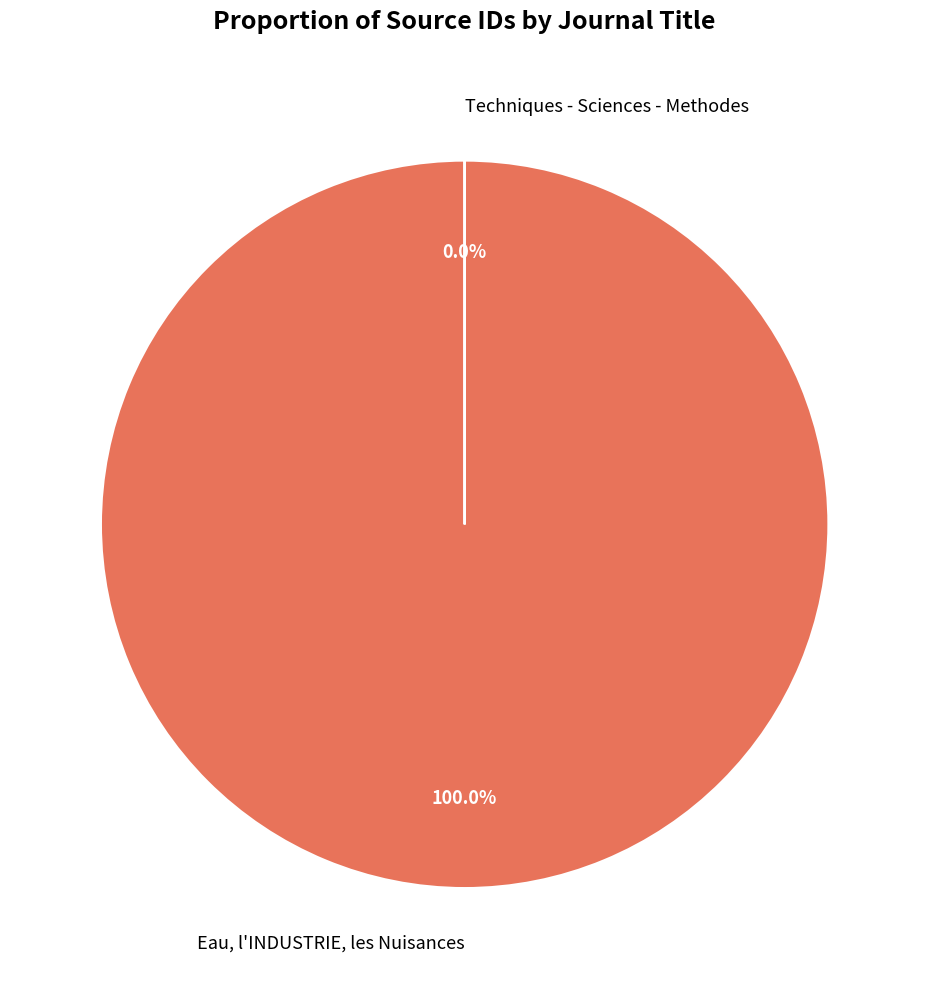

Which slice represents more than half of the pie?

Eau, l'INDUSTRIE, les Nuisances